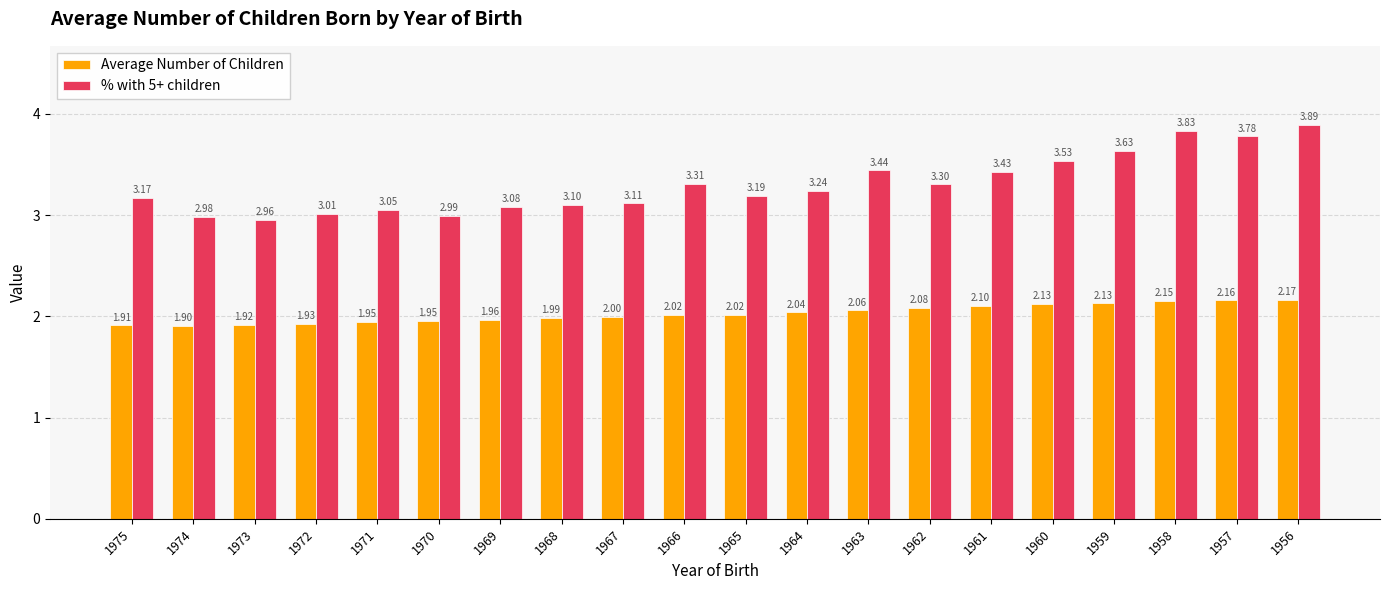

List the series in order of their overall mean, highest first.

% with 5+ children, Average Number of Children